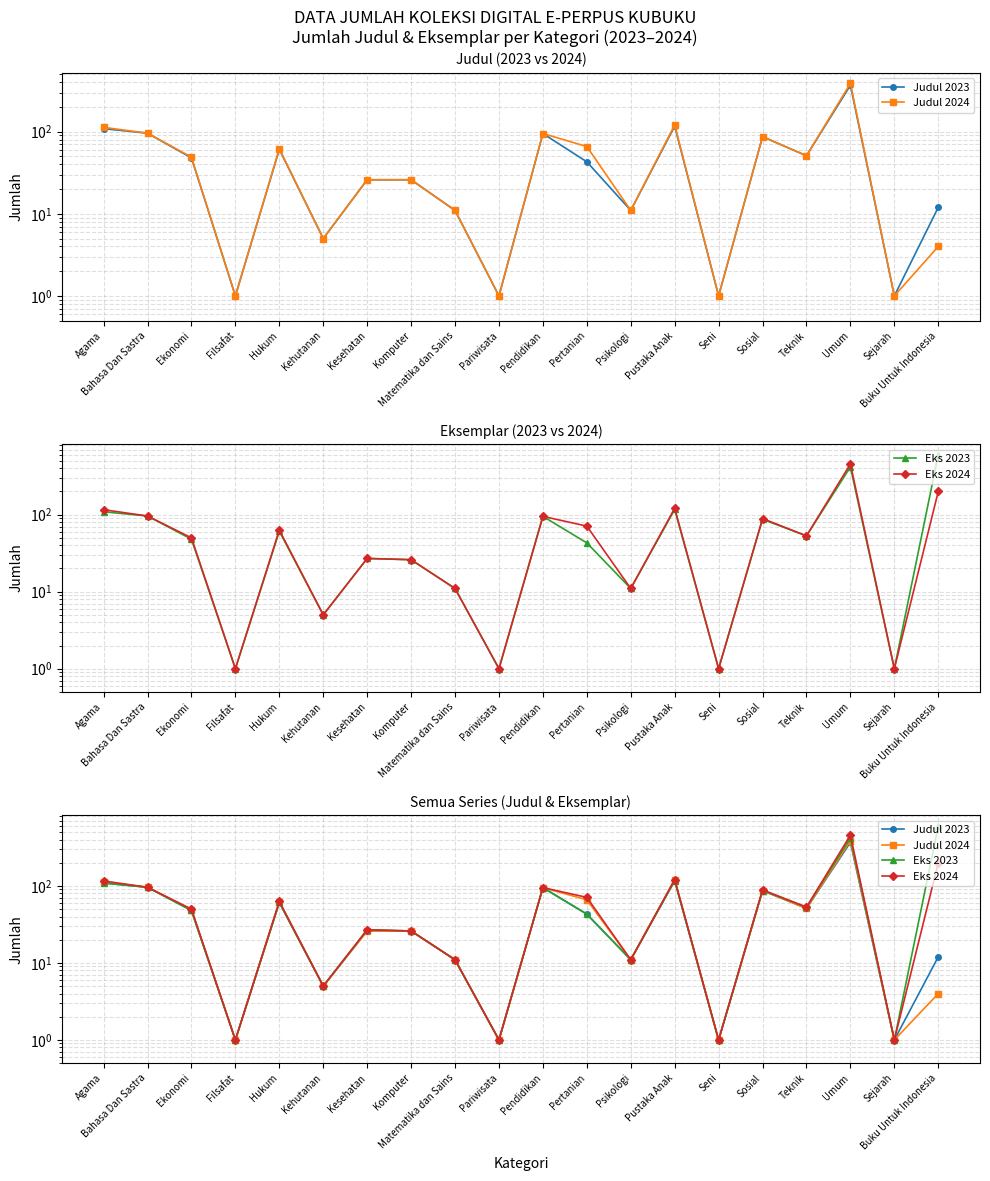

What is the label of the 5th point from the left?

Hukum